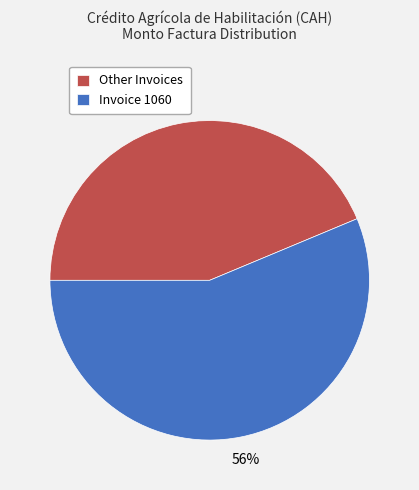

What is the ratio of the value at Invoice 1060 to the value at Other Invoices?

1.3